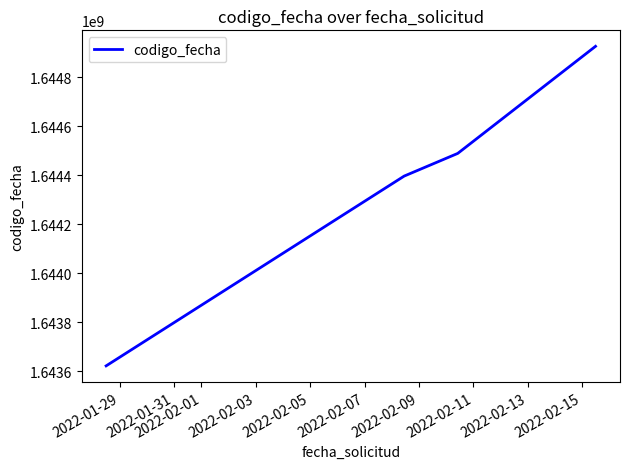

What is the difference between the maximum and minimum values?

1303122